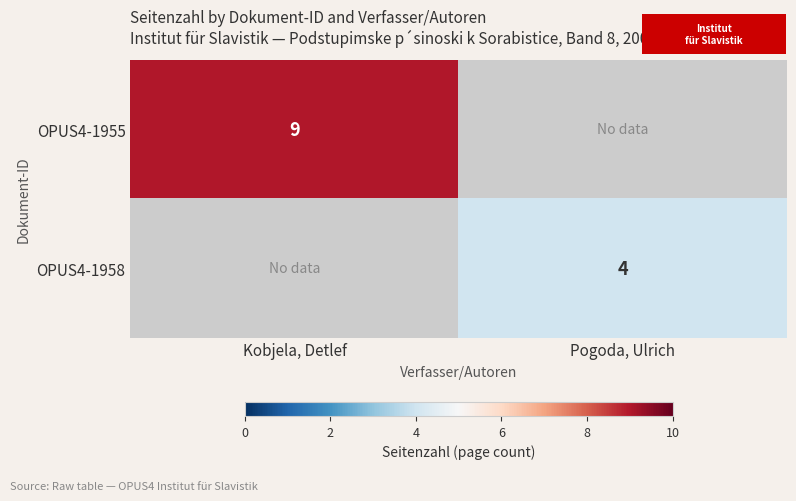

At how many categories does at least one series exceed 4?

1